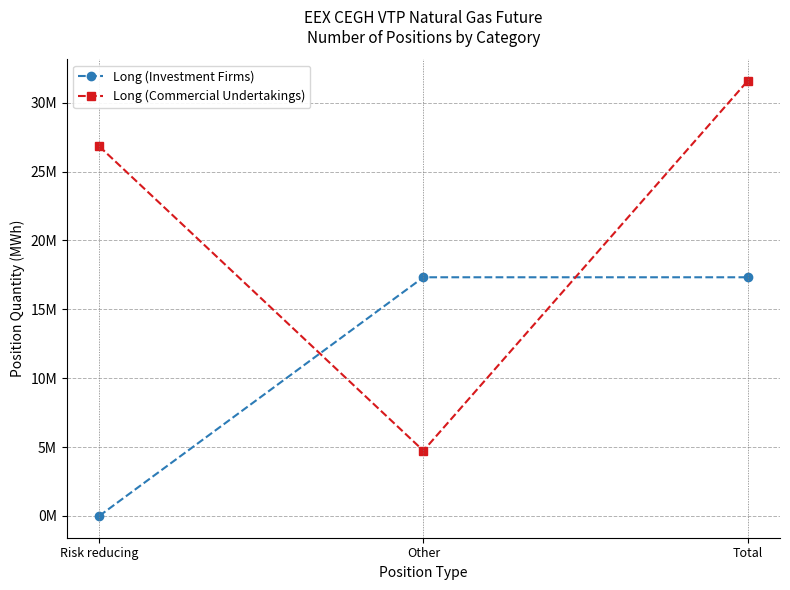

The value of Long (Commercial Undertakings) at Risk reducing is 26839330. True or false?

True